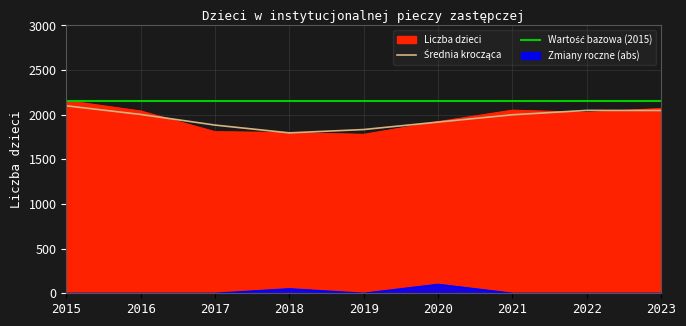

Reading left to right, transcribe all the data shown in this chart.

2015=2158	2016=2042	2017=1810	2018=1800	2019=1780	2020=1922	2021=2051	2022=2025	2023=2070